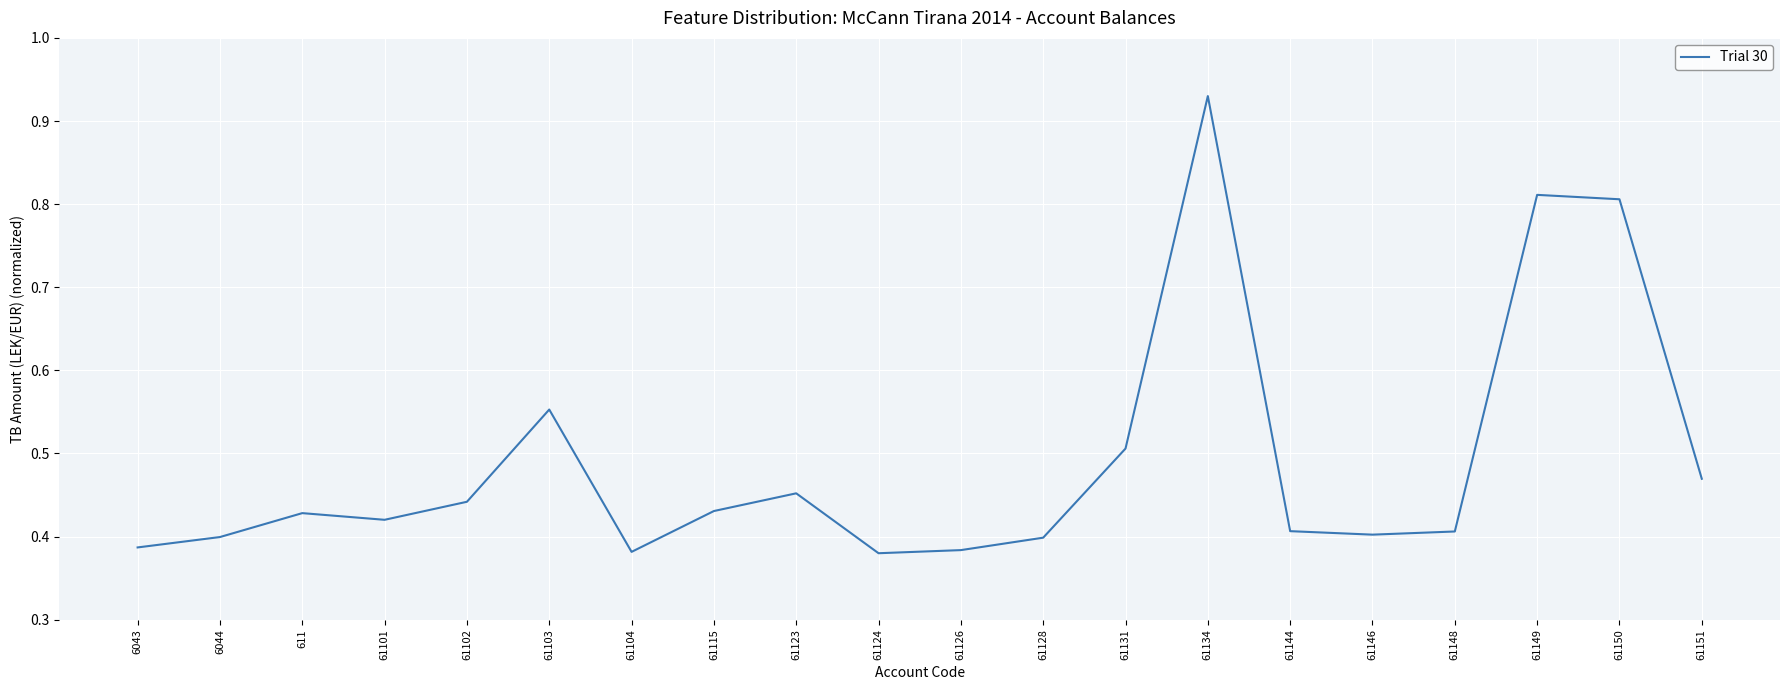

True or false: the data has more than 1 interior local peaks.

True